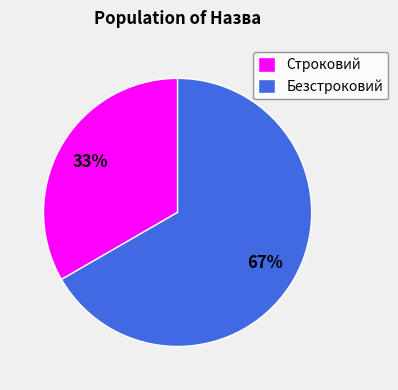

Between Безстроковий and Строковий, which is larger?

Безстроковий